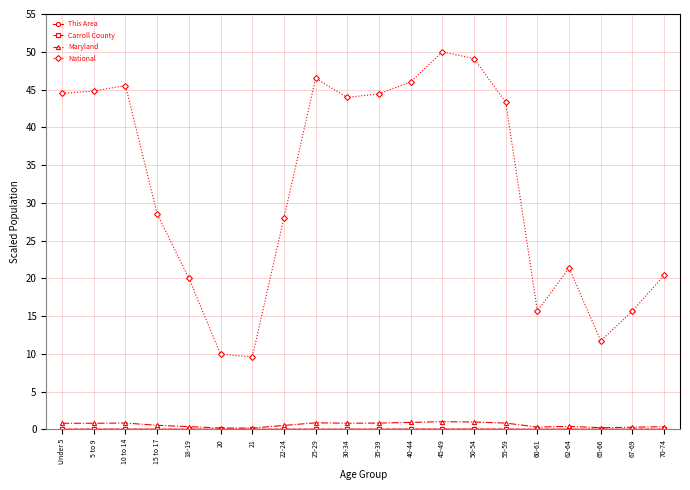

At how many categories does at least one series exceed 30?

10